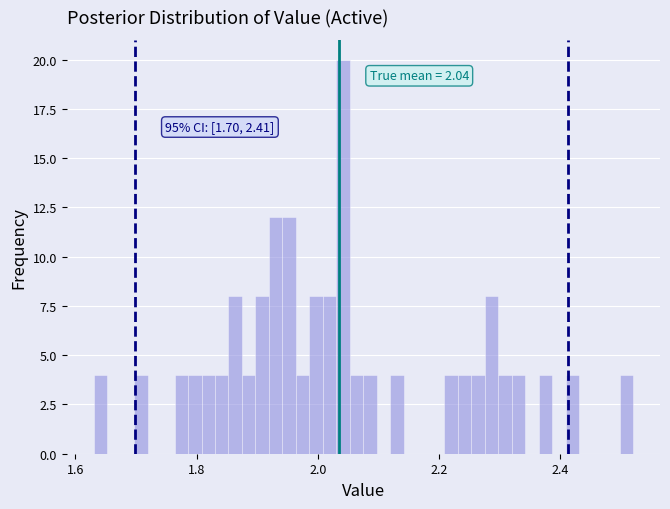

Around what value on the x-axis is the tallest bar? Give the approximate position of its centre, as read against the axis.

2.04